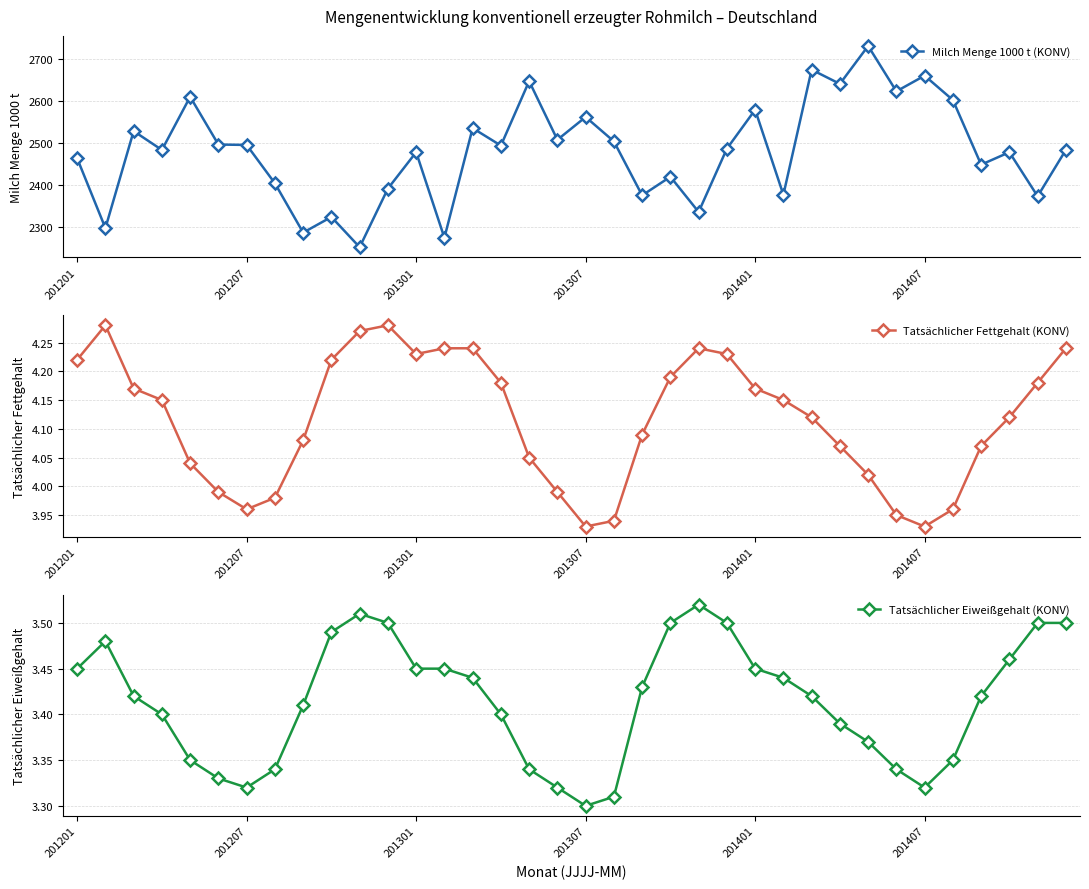

What is the lowest value of the Milch Menge 1000 t (KONV) series?

2252.9